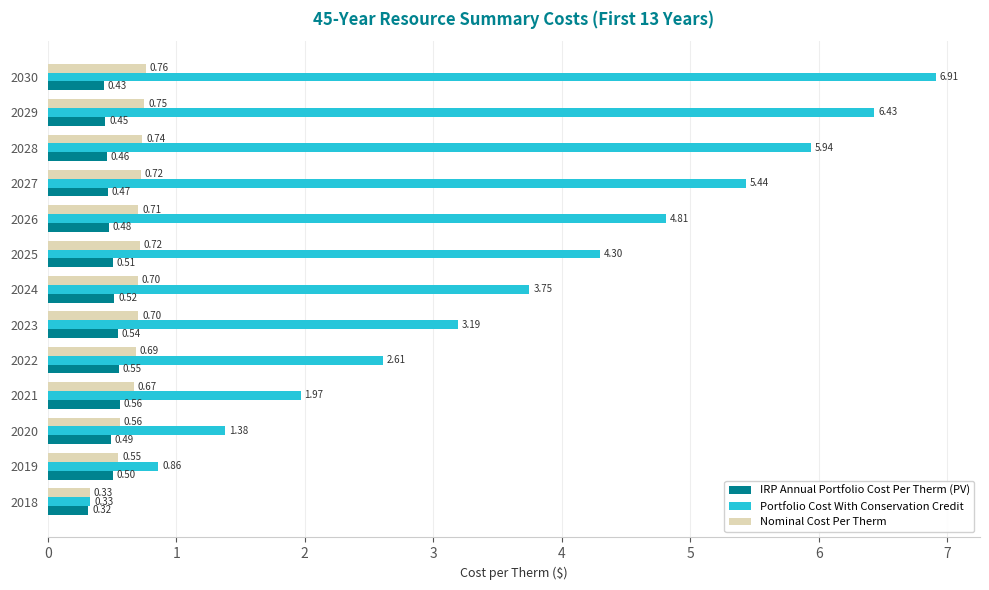

Which series has the largest range (max minus min)?

Portfolio Cost With Conservation Credit